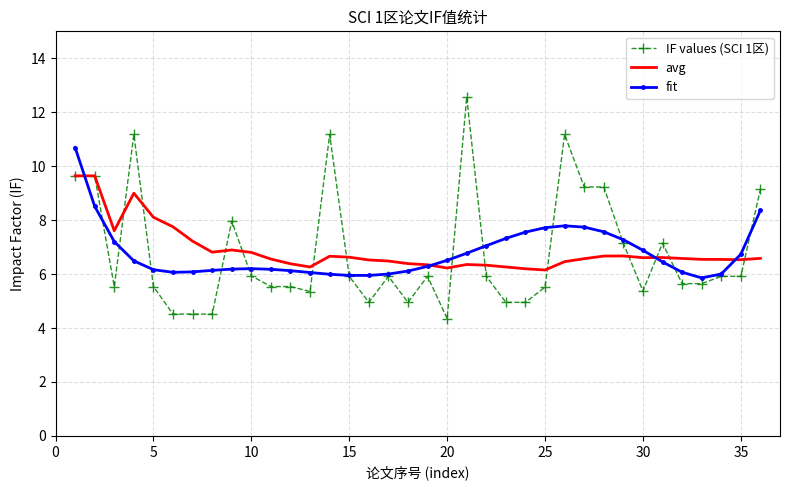

Rank the series by their maximum value, from lowest to highest.

avg, fit, IF values (SCI 1区)